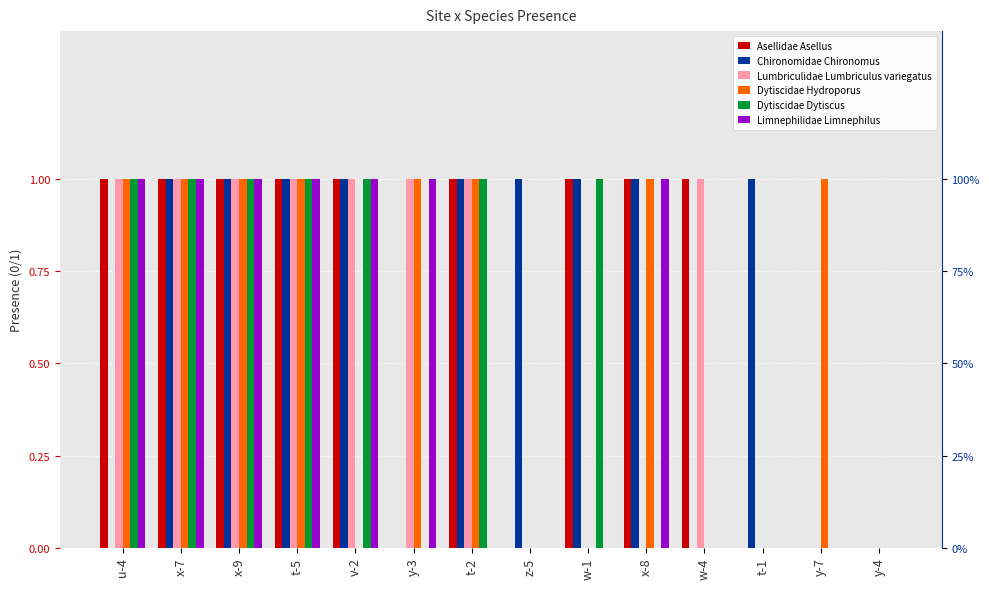

How many Dytiscidae Dytiscus values are between 0 and 1?

14